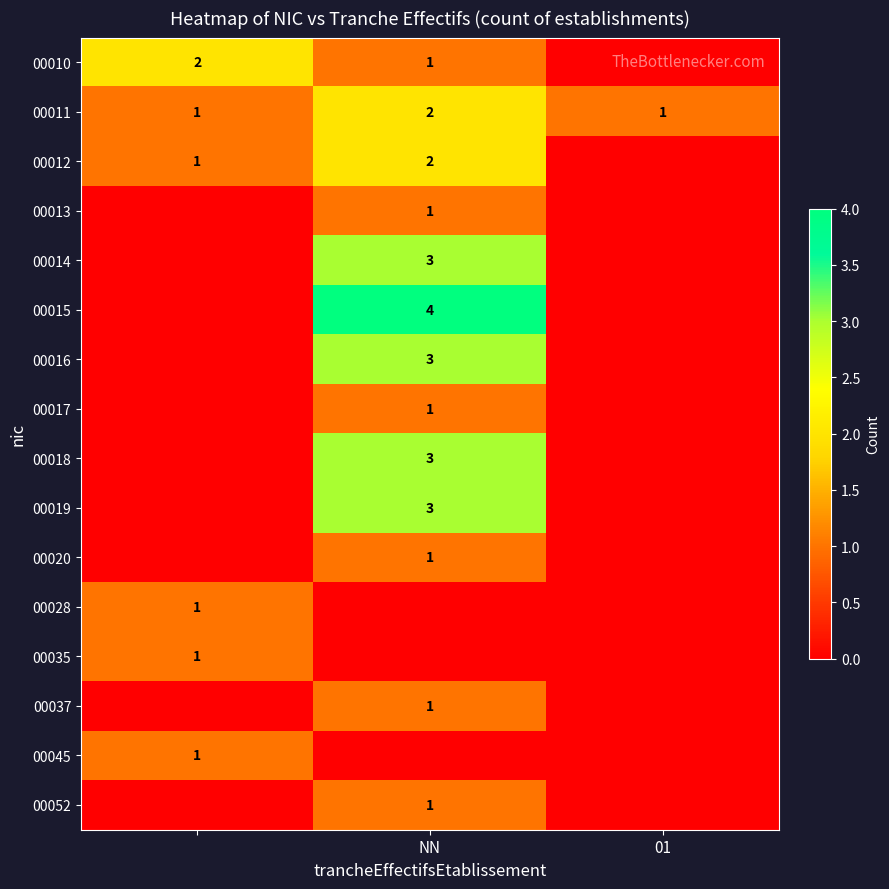

What is the sum of all 00011 values?

4